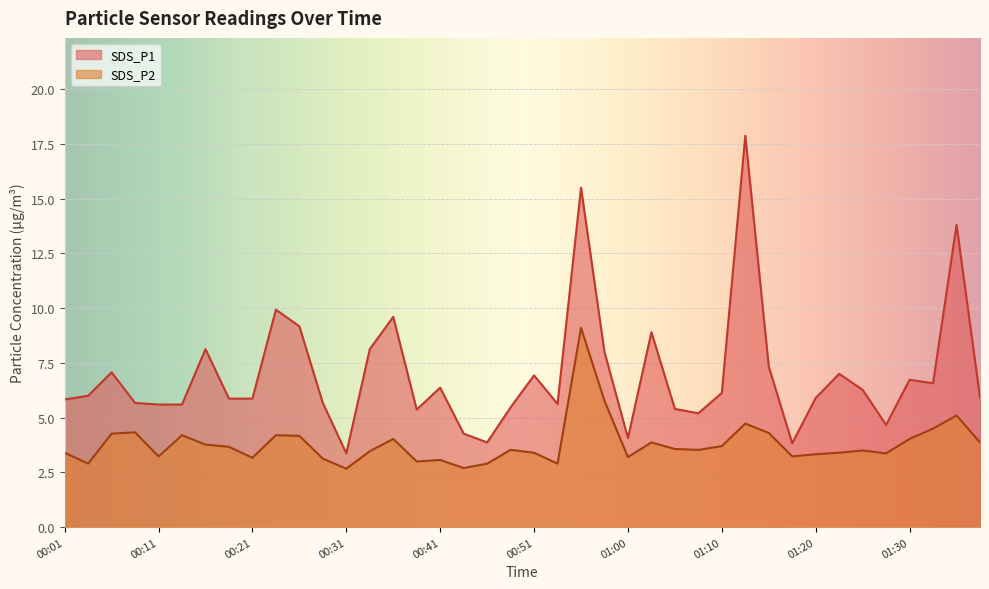

True or false: SDS_P2 and SDS_P1 cross at least once.

False